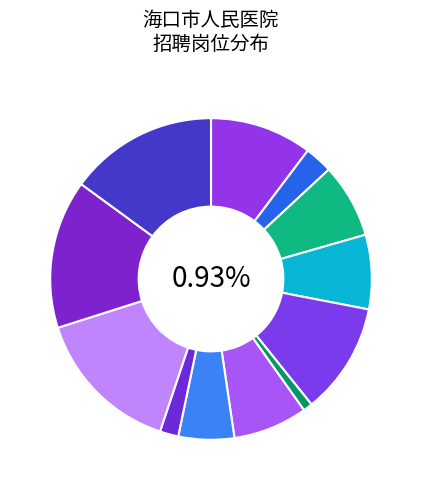

What percentage is the 胸部外科医师 slice, to the nearest percent?

7%